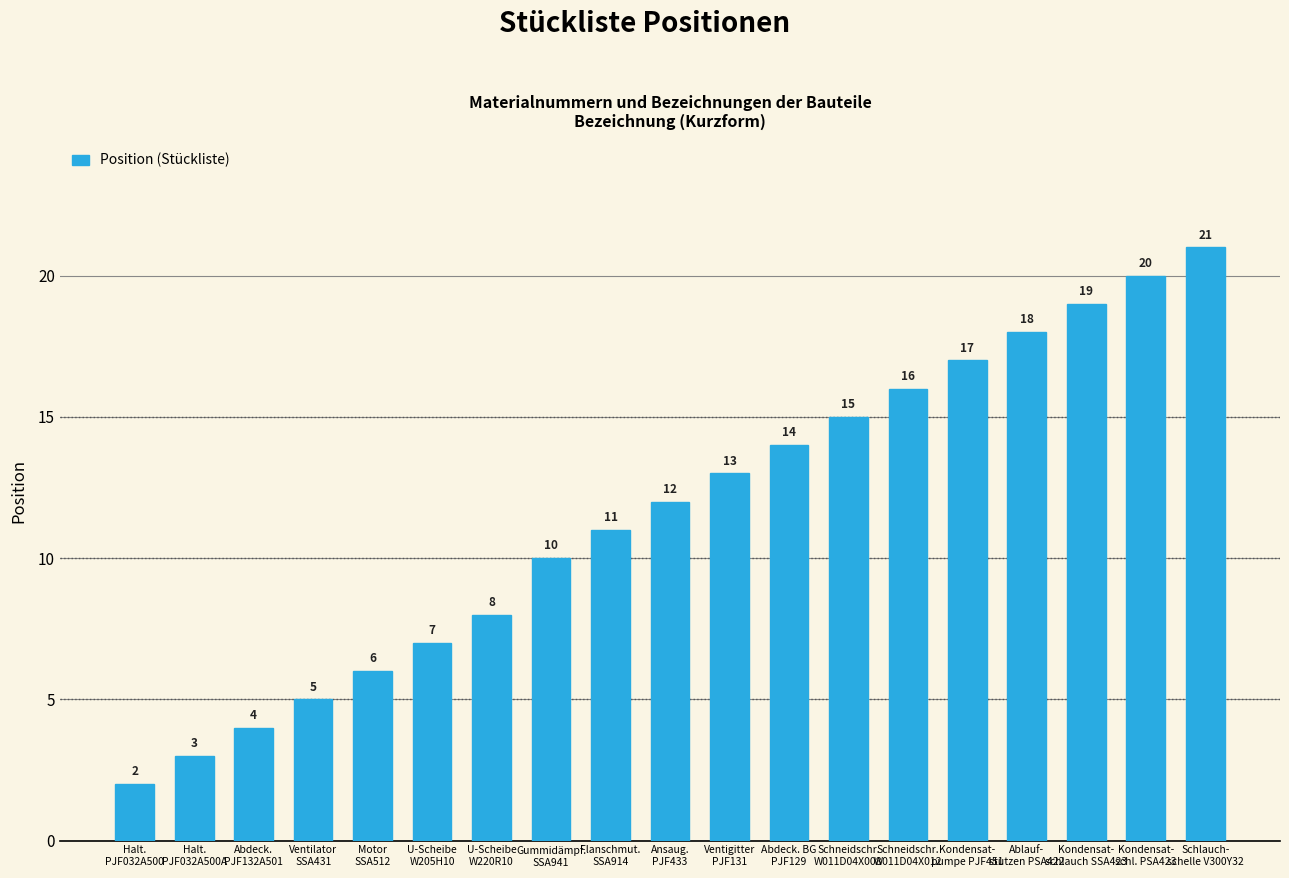

What is the greatest value displayed?

21